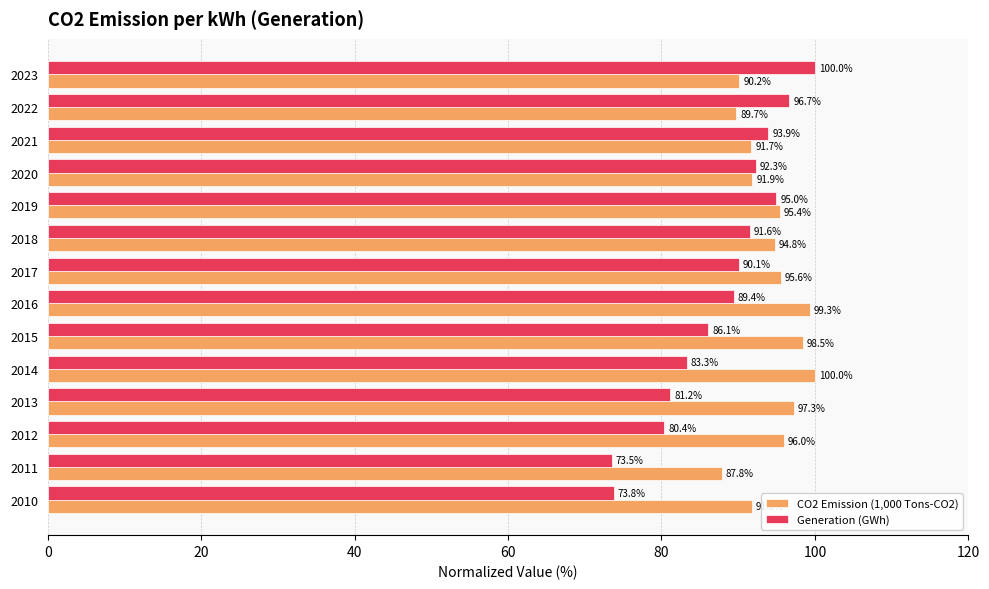

What is the highest value of the Generation (GWh) series?

100.0